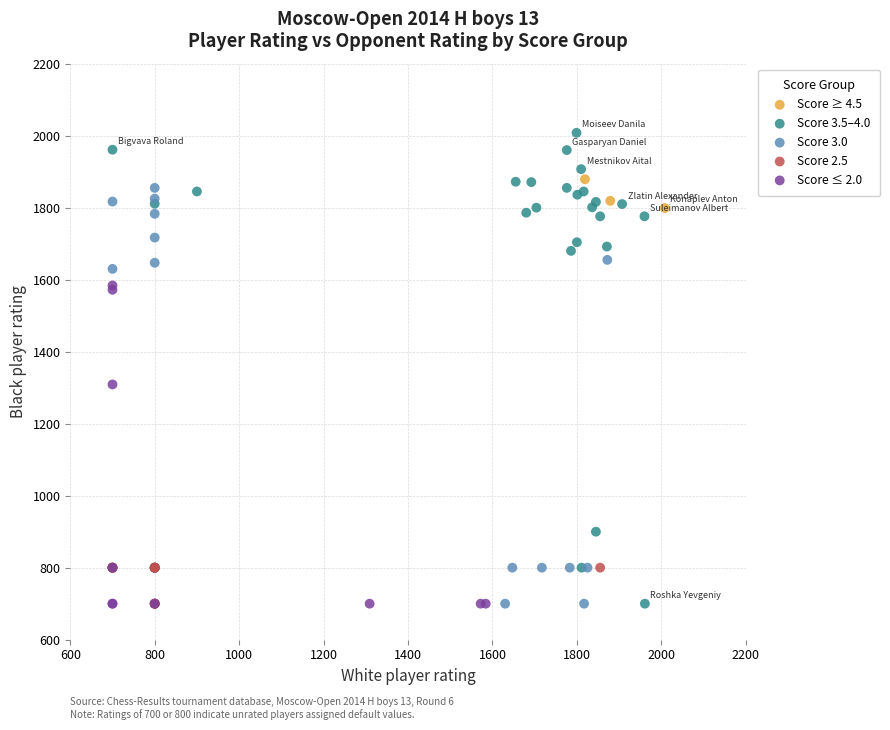

Which series contains the highest Y value?

Score 3.5–4.0